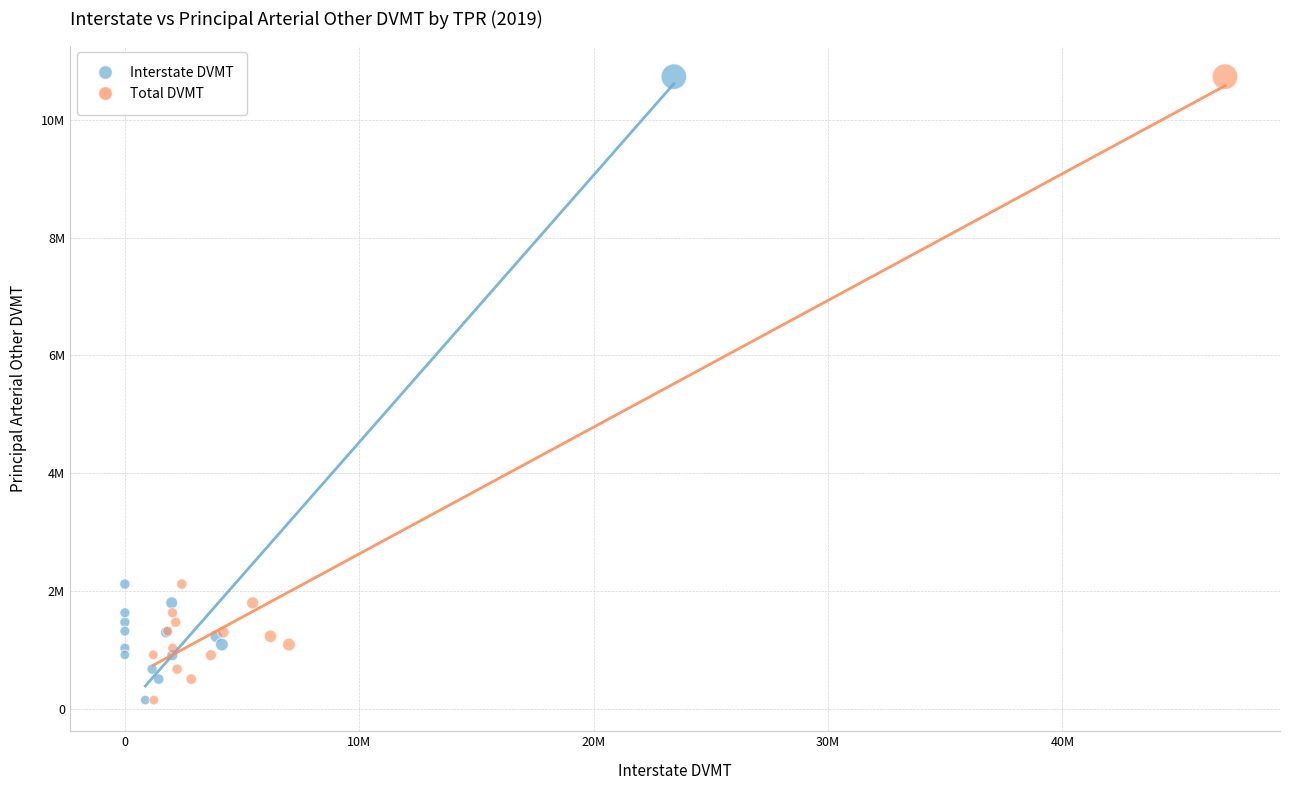

What are all the series names shown in the legend?

Interstate DVMT, Total DVMT